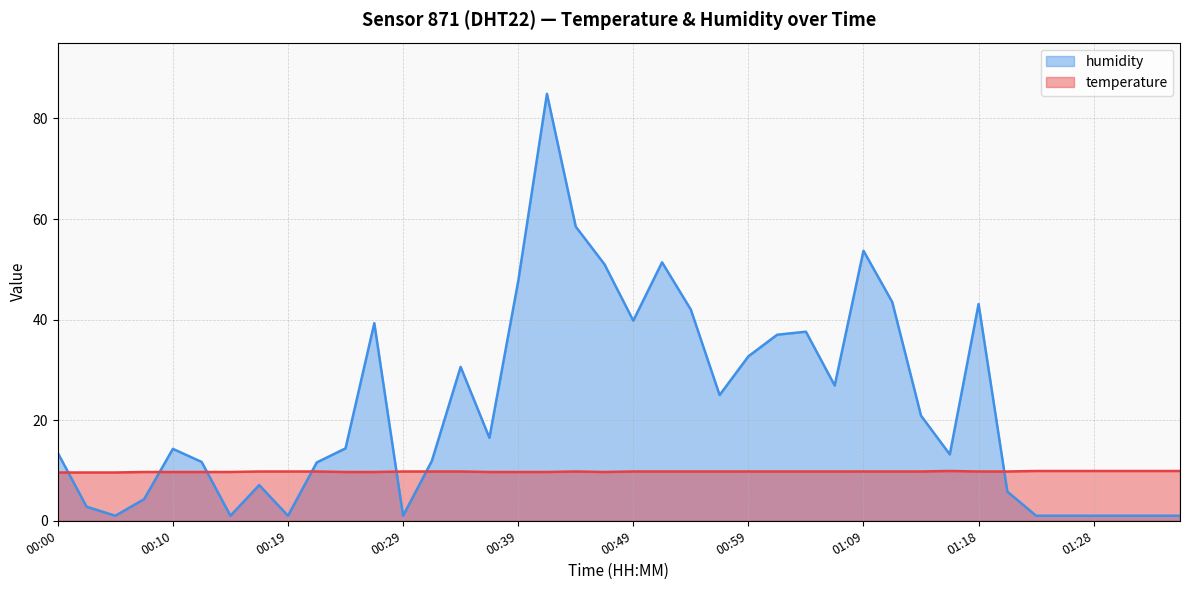

At which category is the sum across all series the highest?

00:42